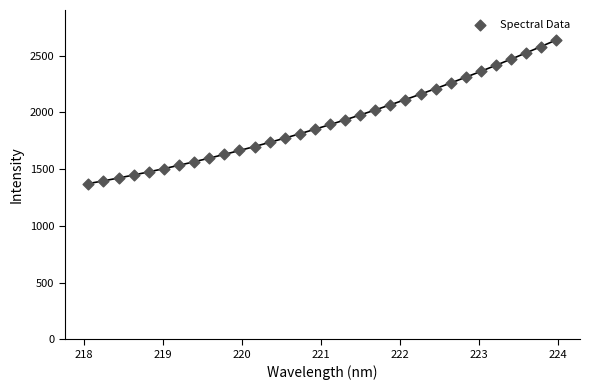

What is the range of X values (max minus min)?

5.9